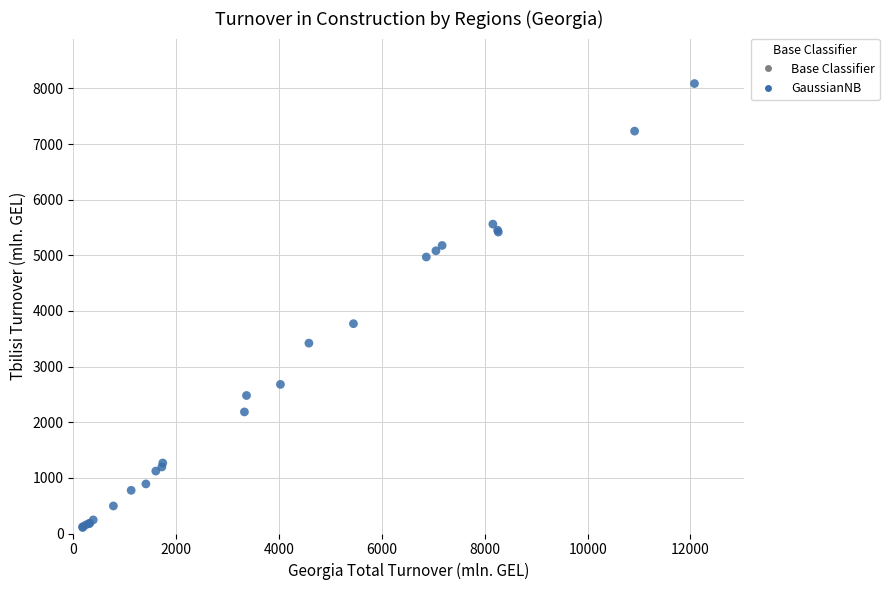

What Y value in the scatter plot is closest to 4097?

3771.1